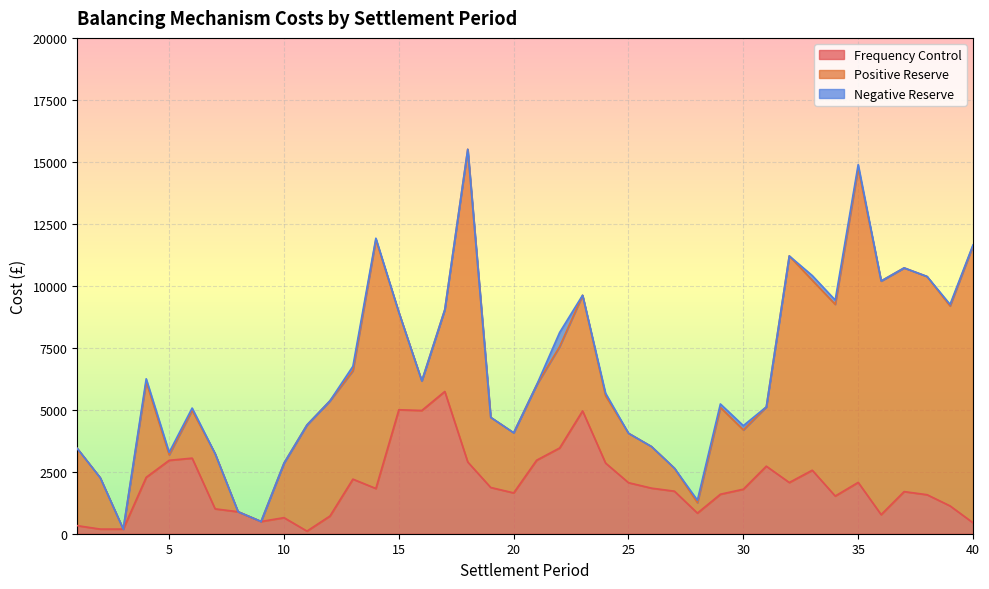

Which series has the largest range (max minus min)?

Positive Reserve